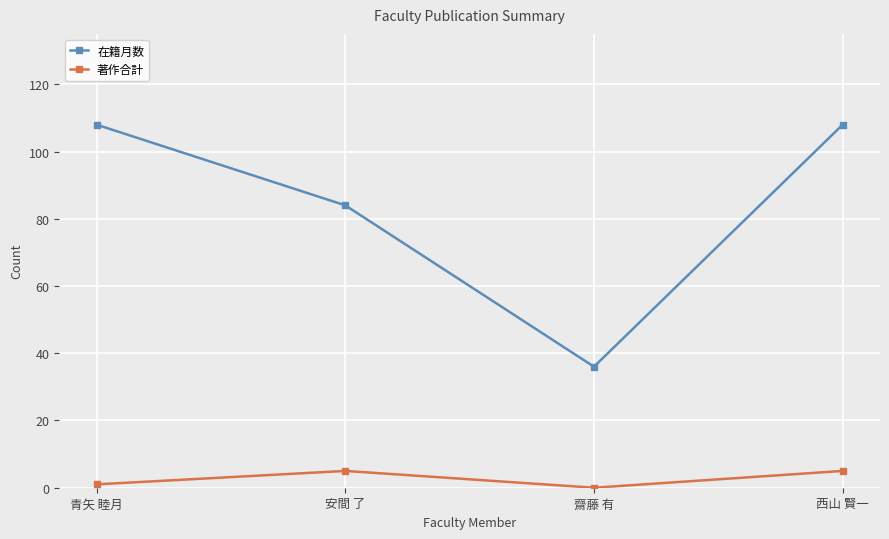

True or false: 著作合計 and 在籍月数 cross at least once.

False